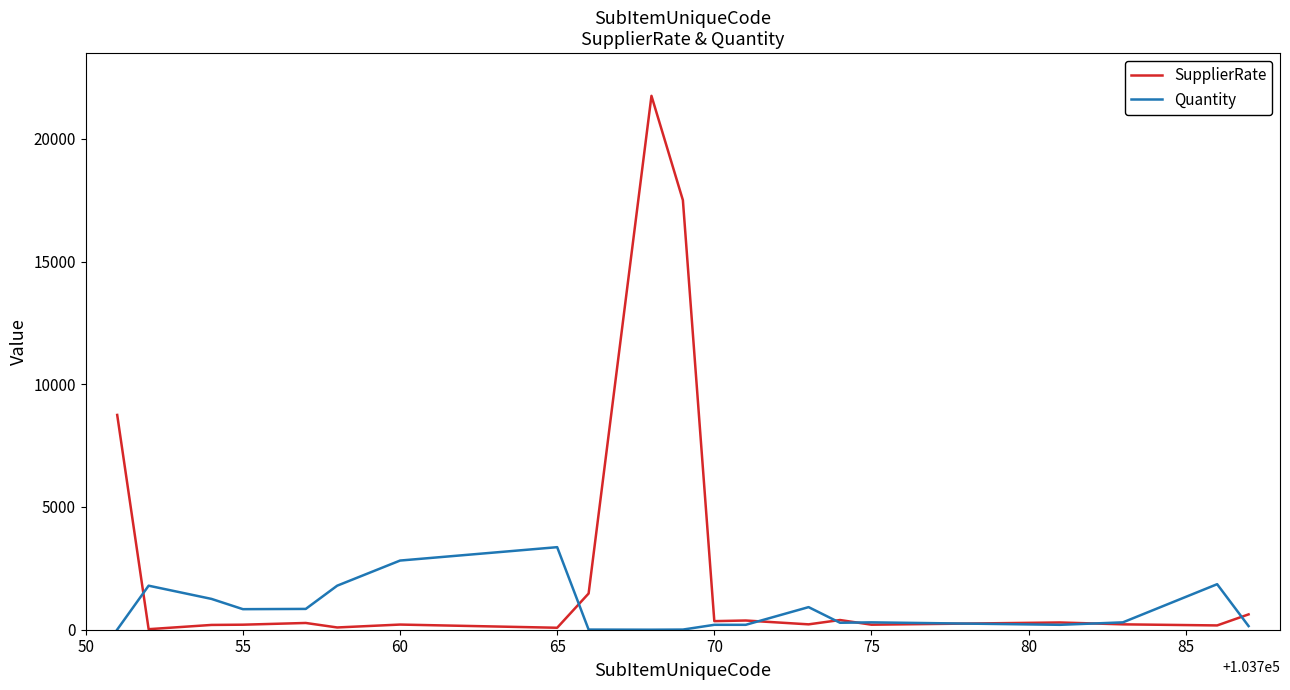

Which series has the largest range (max minus min)?

SupplierRate